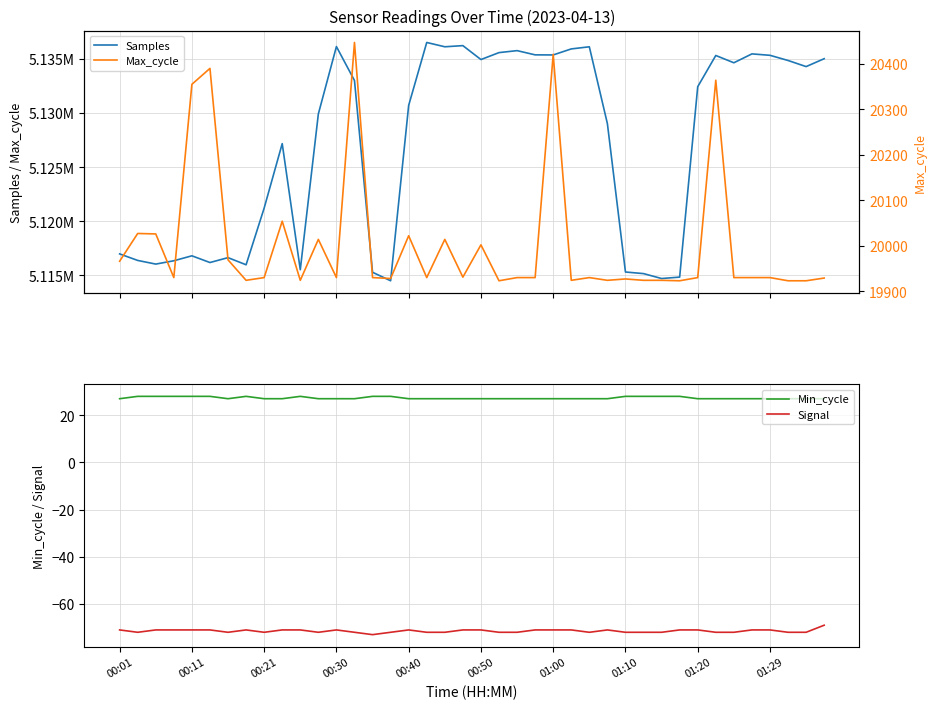

What is the highest value of the Signal series?

-69